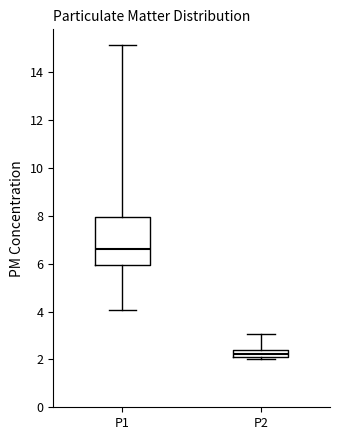

Where is the upper edge of the box for P2 on the y-axis? The values are not printed on the chart, so give them approximately, as read against the axis.

2.4